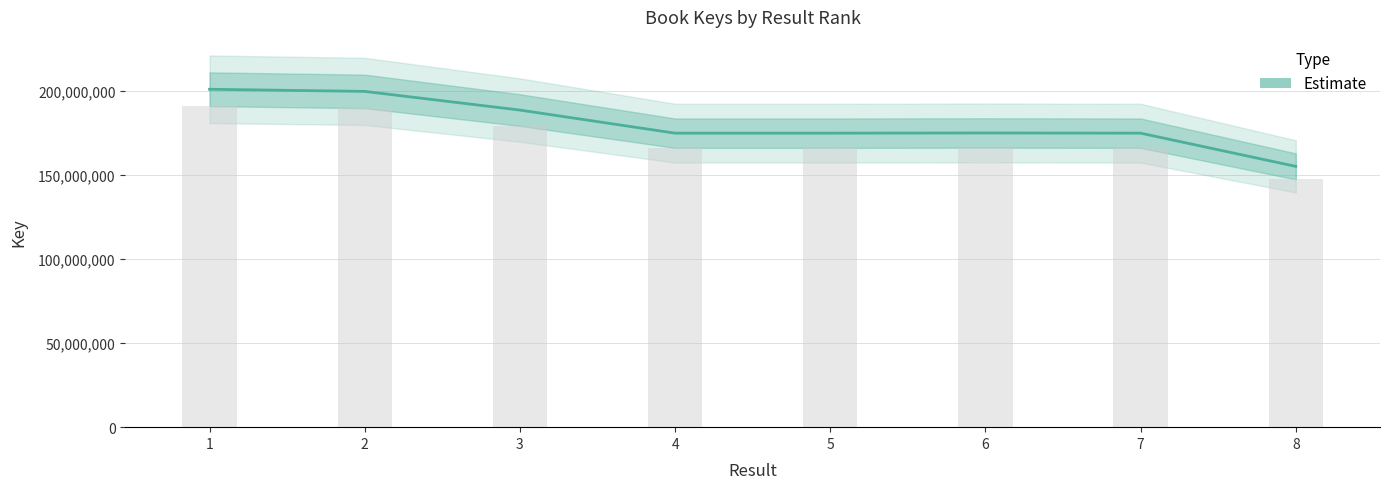

True or false: the data shows 334372139 at 3.

False